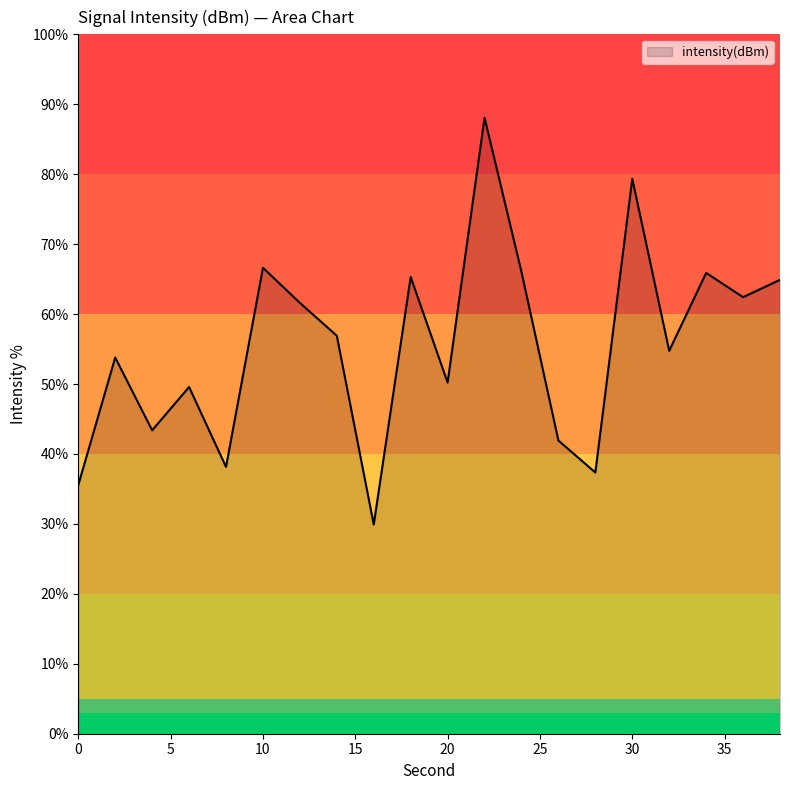

What is the greatest value displayed?

88.1